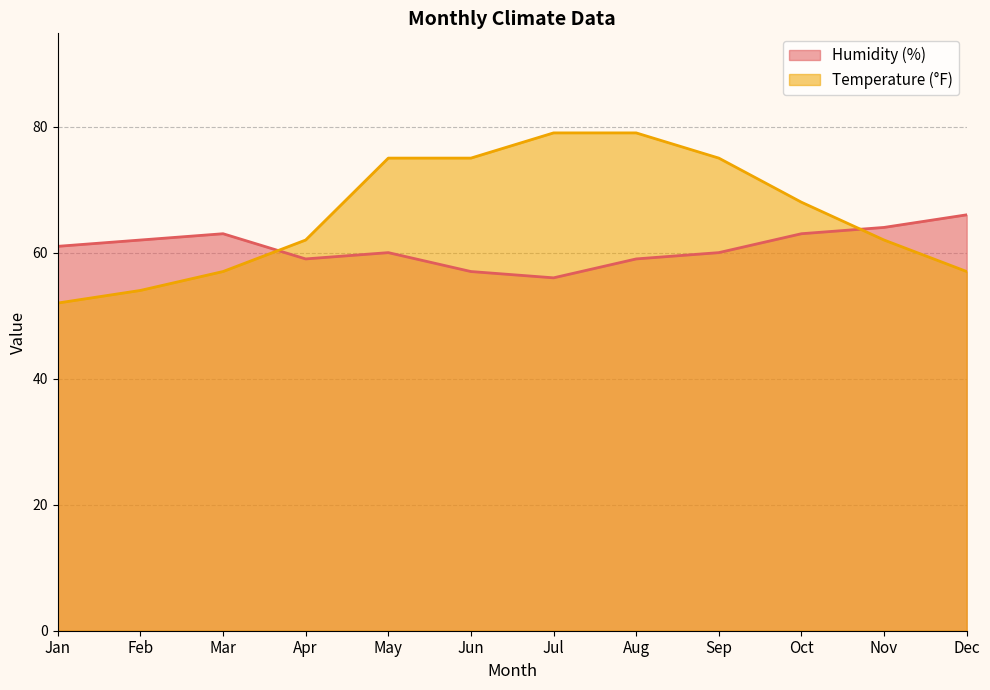

The Humidity (%) series shows 61 at Jan. True or false?

True